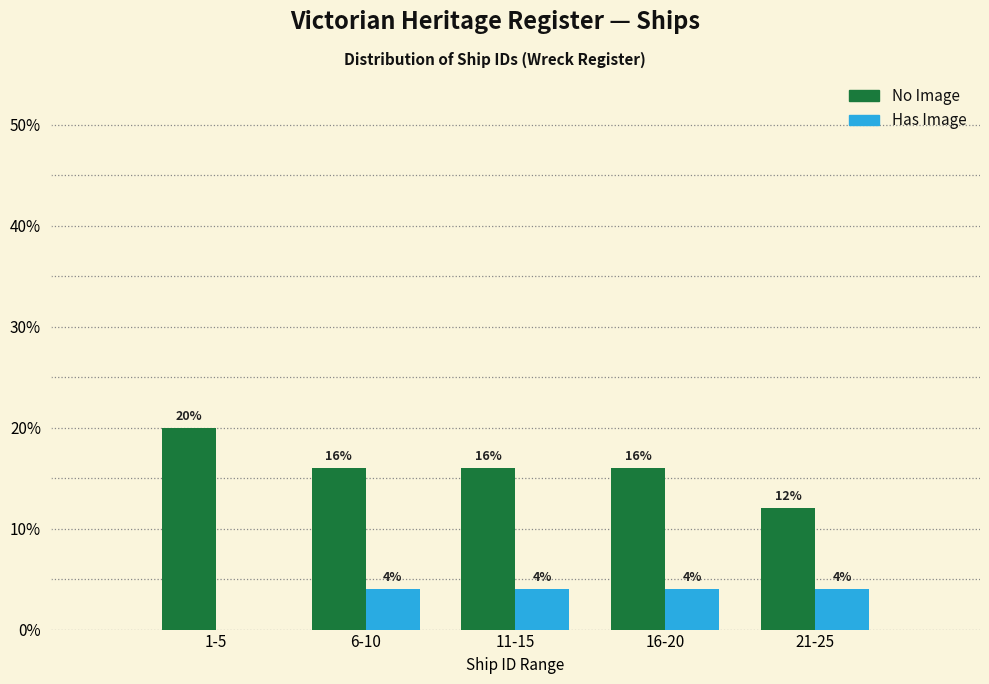

Reading left to right, extract all data points from this chart.

No Image: 1-5=20	6-10=16	11-15=16	16-20=16	21-25=12
Has Image: 1-5=0	6-10=4	11-15=4	16-20=4	21-25=4